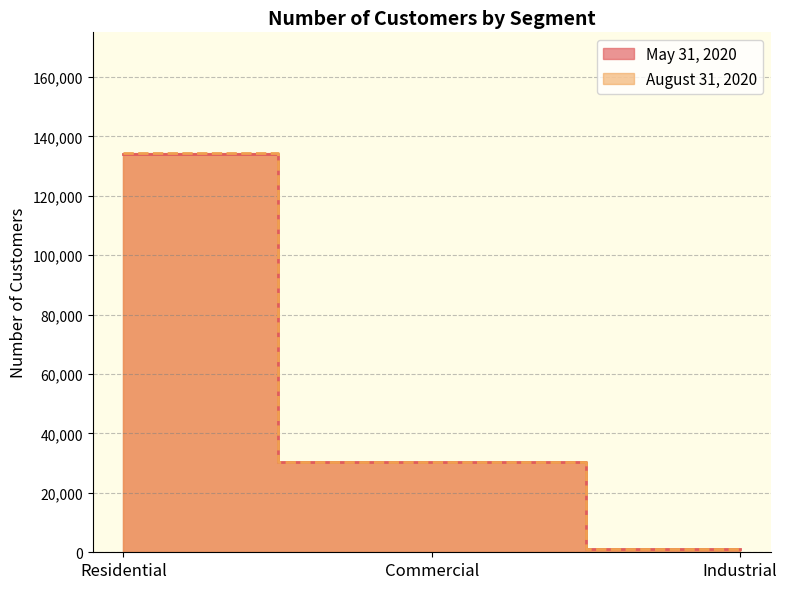

Reading right to left, transcribe all the data shown in this chart.

May 31, 2020: Industrial=1115	Commercial=30250	Residential=134115
August 31, 2020: Industrial=1116	Commercial=30439	Residential=134531